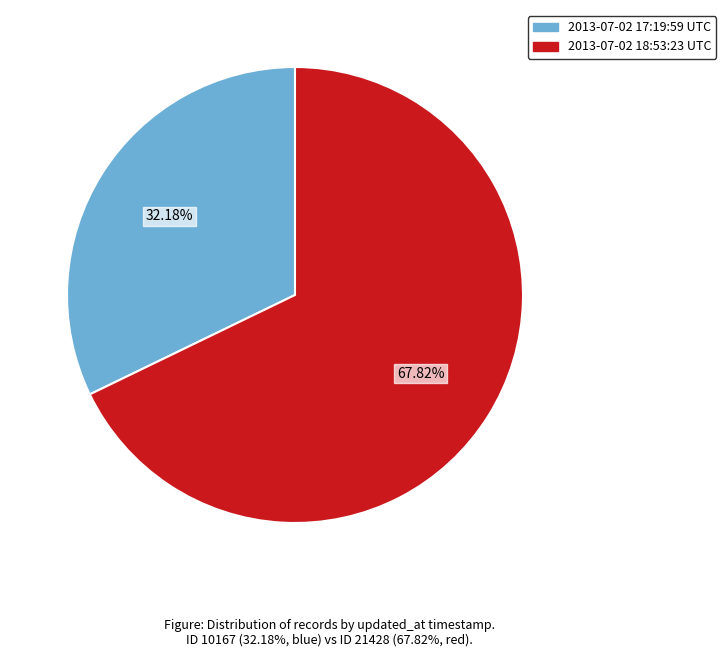

Rank the categories by value from lowest to highest.

2013-07-02 17:19:59 UTC, 2013-07-02 18:53:23 UTC